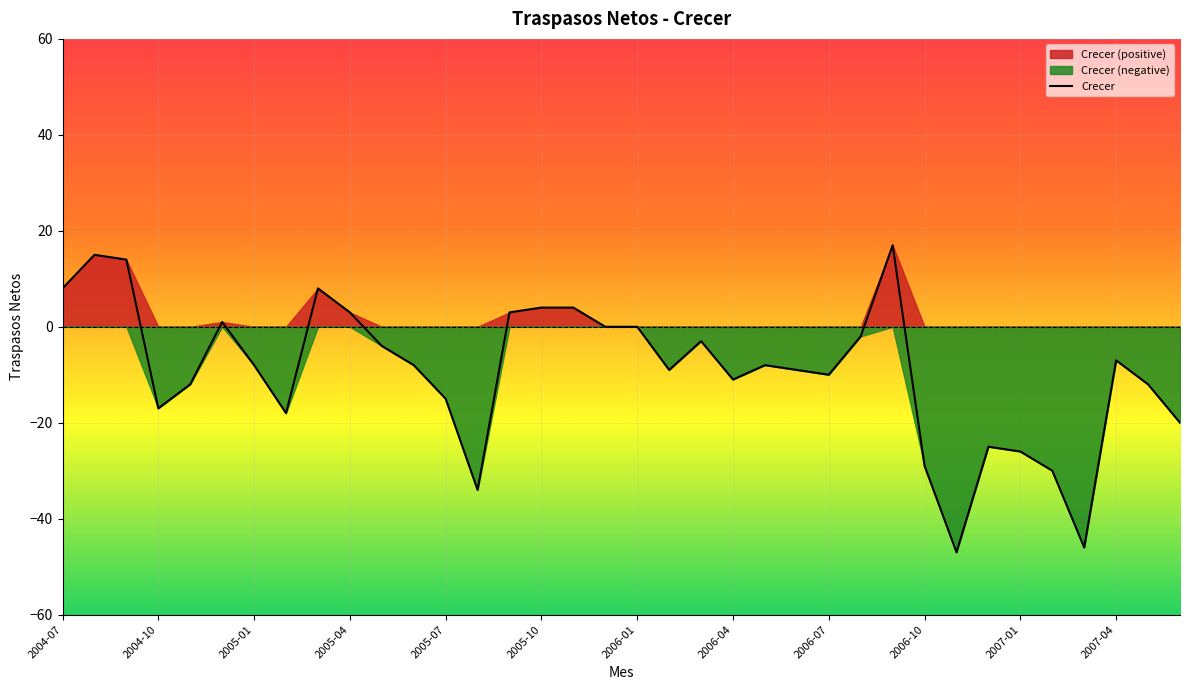

The value of Crecer at 2005-07 is -15. True or false?

True